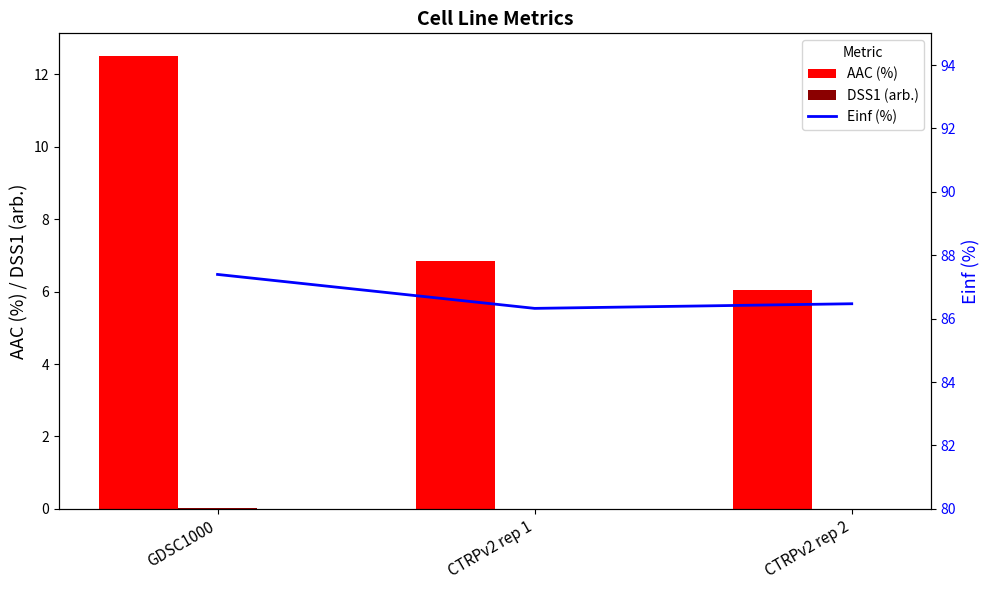

How many categories are shown in the chart?

3